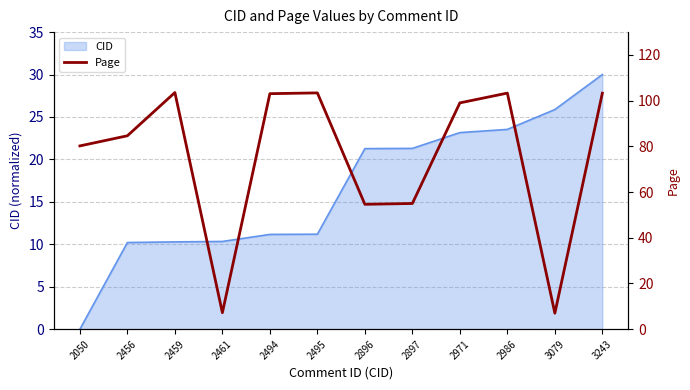

At which label is the value closest to 55?

2897